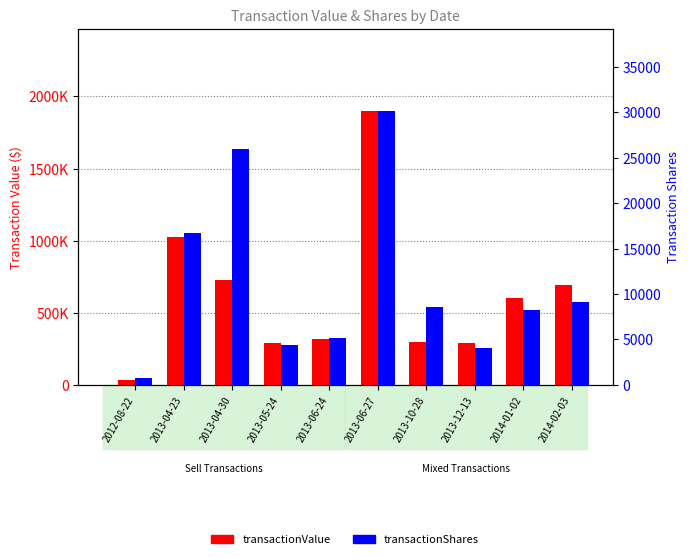

The transactionValue series shows 727220 at 2013-04-30. True or false?

True